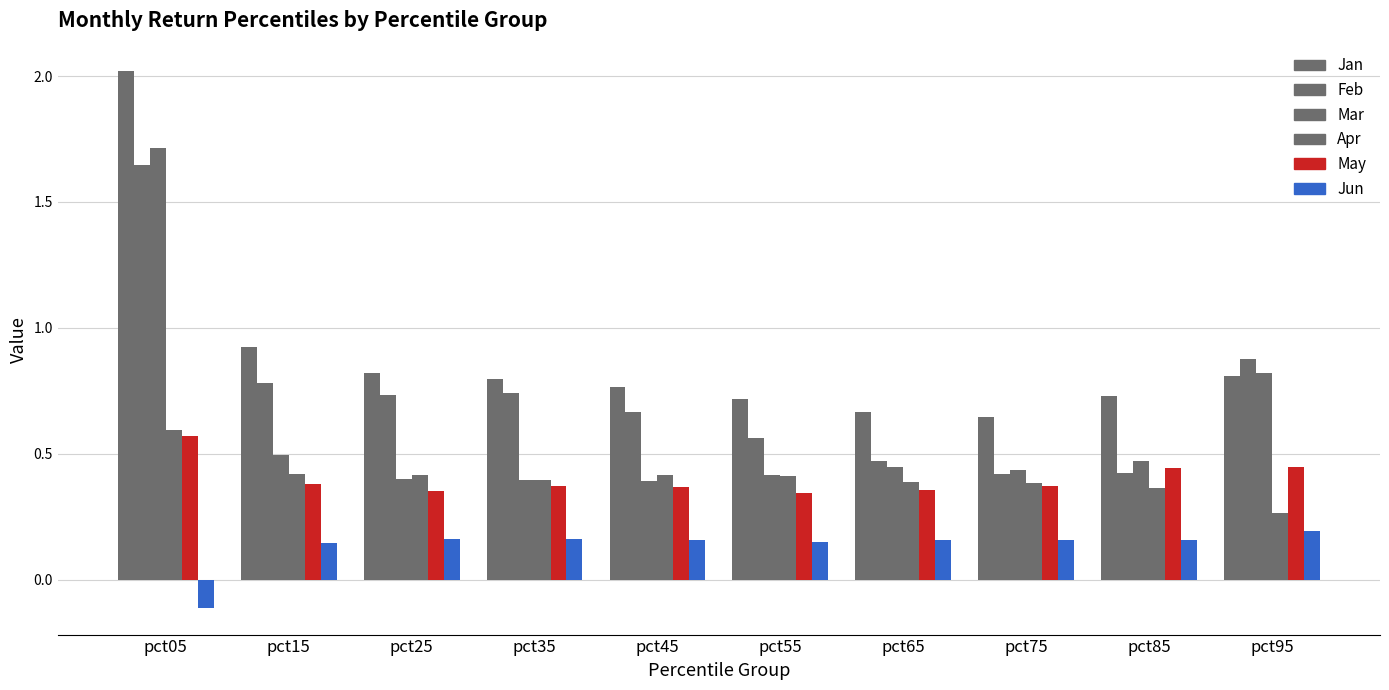

Is the value of May at pct05 greater than the value of Mar at pct25?

Yes